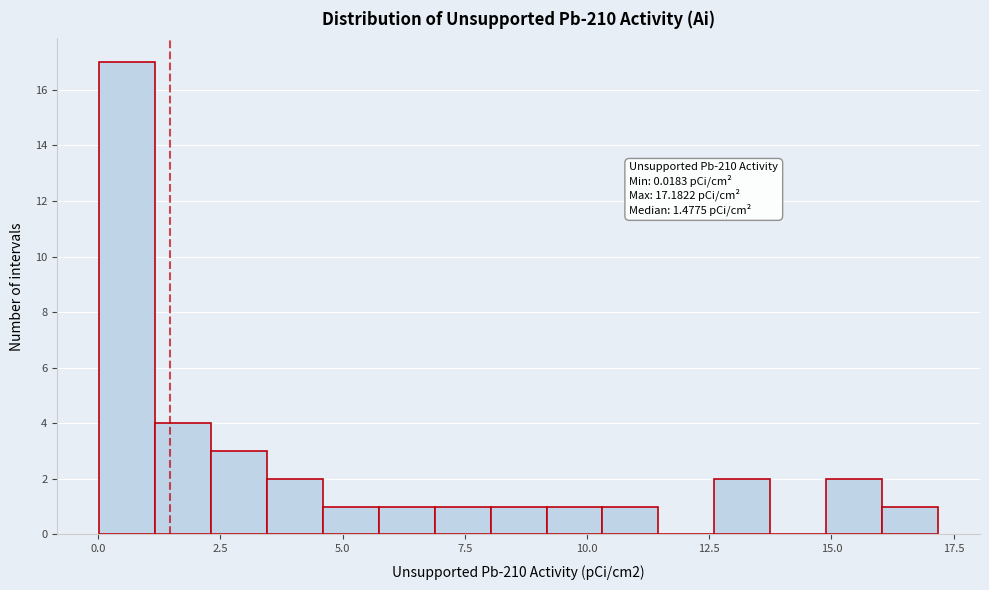

Read against the x-axis, roughly where is the centre of the tallest bar?

0.5